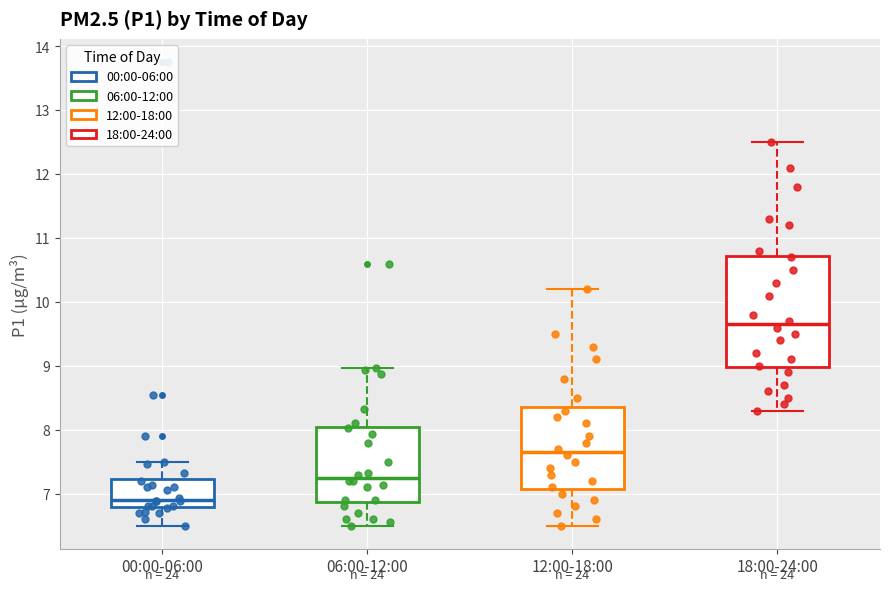

Reading left to right, read every box against the y-axis: the position of its median line, the range the box covers, and the ends of its whiskers. The values are not printed on the chart, so give them approximately, as read against the axis.

00:00-06:00: median 6.9, box 6.8 to 7.2, whiskers 6.5 to 7.5
06:00-12:00: median 7.3, box 6.9 to 8.0, whiskers 6.5 to 9.0
12:00-18:00: median 7.7, box 7.1 to 8.4, whiskers 6.5 to 10.2
18:00-24:00: median 9.7, box 9.0 to 10.7, whiskers 8.3 to 12.5